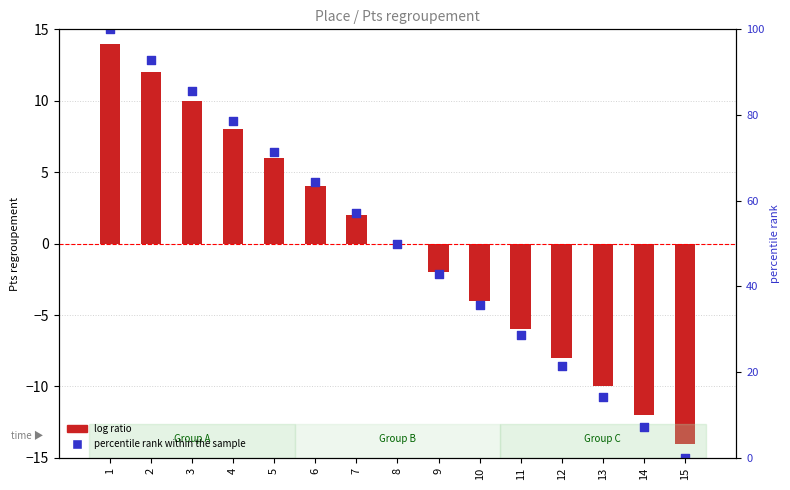

Which series contains the highest Y value?

percentile rank within the sample